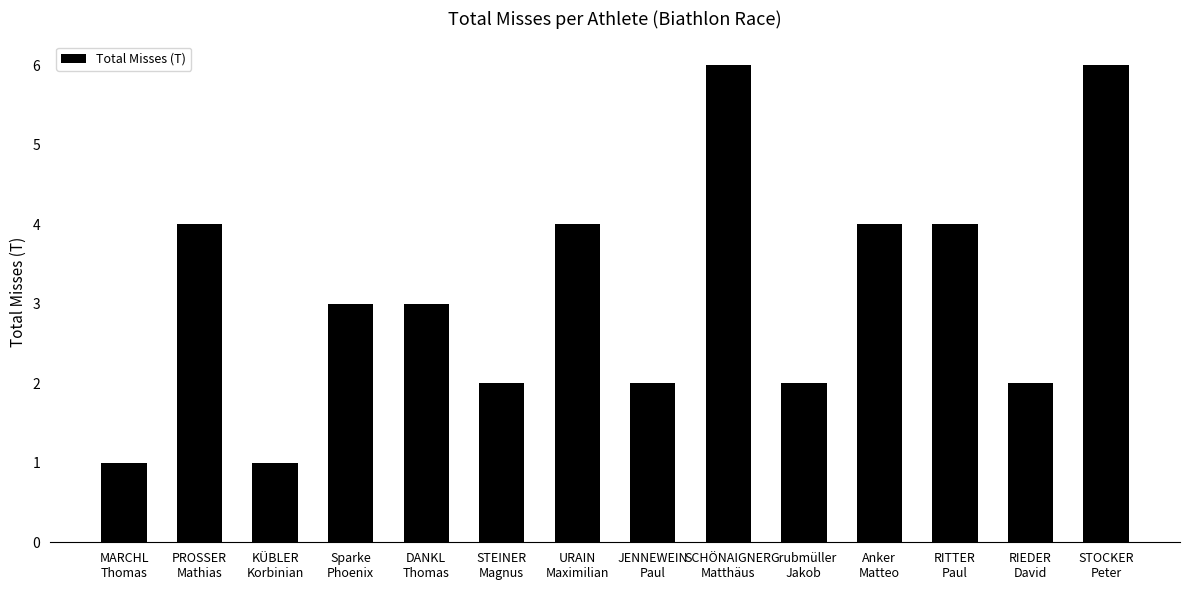

True or false: the data shows 4 at Anker
Matteo.

True